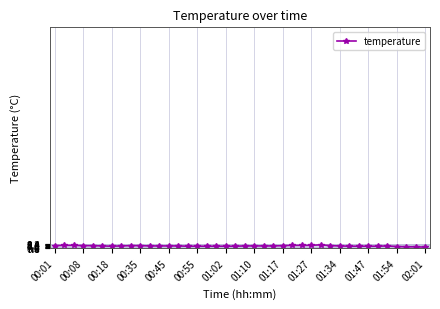

What is the value of the 26th point from the left?

7.8